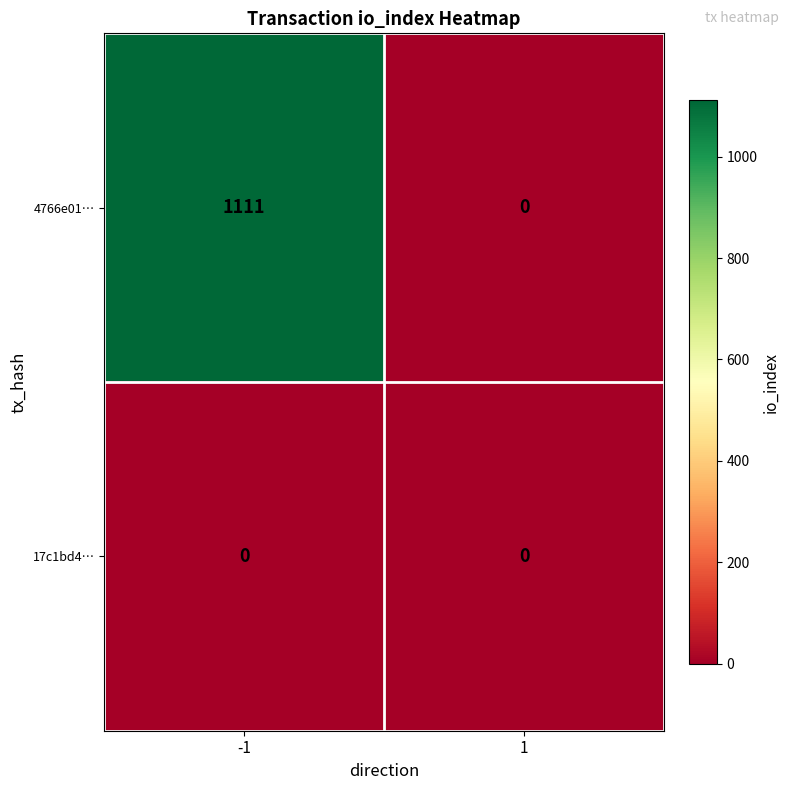

At which category is the sum across all series the highest?

-1